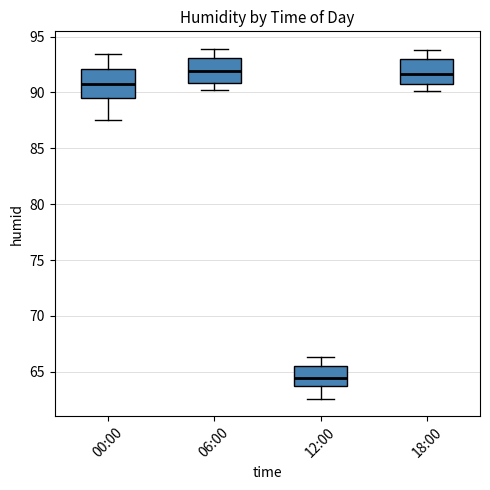

Which box's median line is the lowest?

12:00